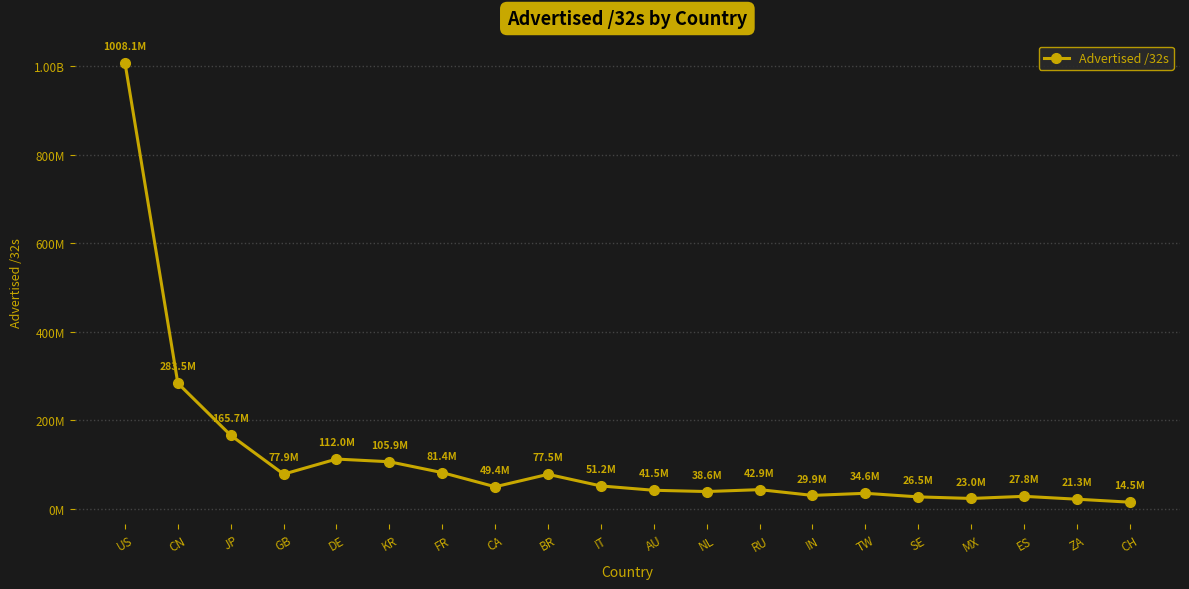

What is the label of the 16th point from the right?

DE